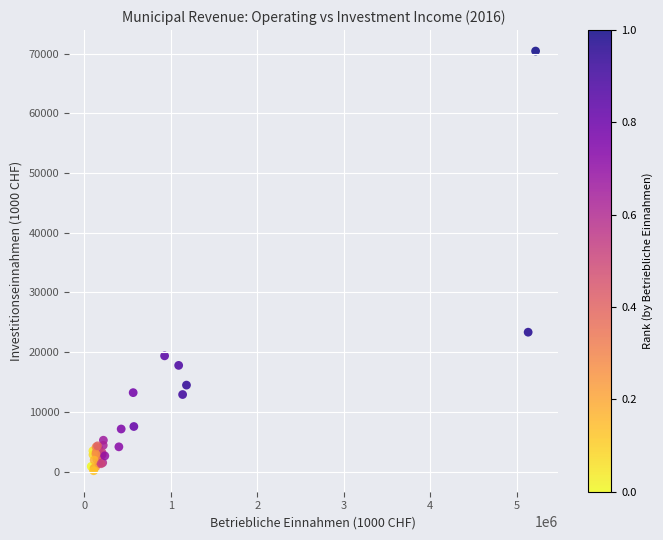

What Y value in the scatter plot is closest to 35277?

23336.9